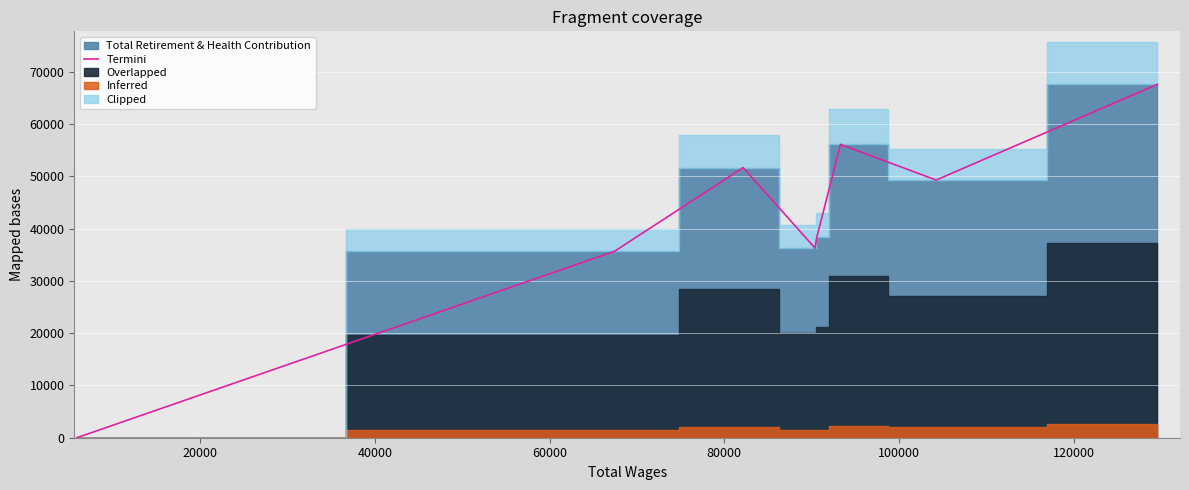

What is the value of the 6th point from the left?

56088